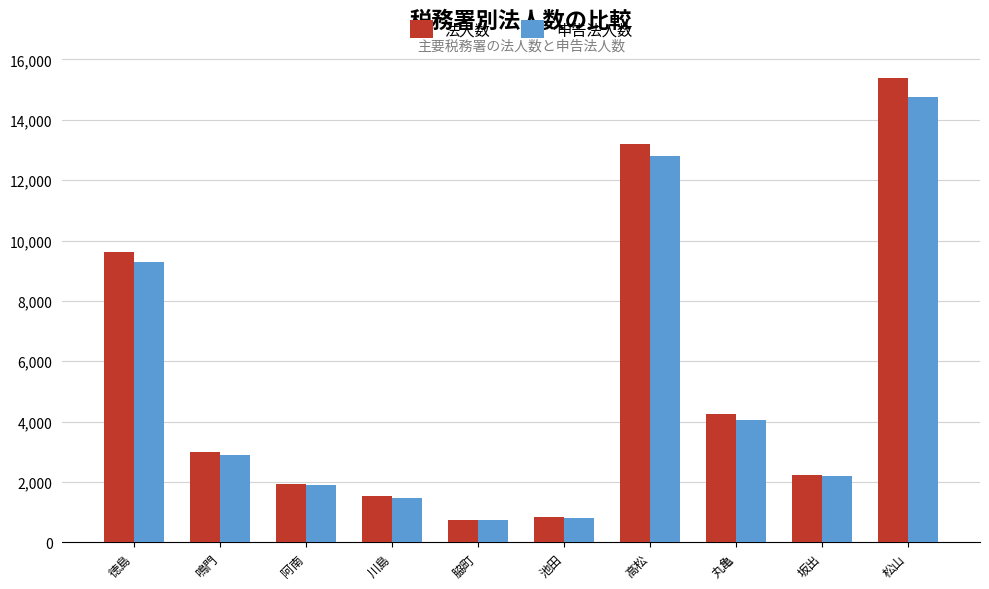

Reading left to right, extract all data points from this chart.

法人数: 徳島=9612	鳴門=2997	阿南=1925	川島=1539	脇町=746	池田=843	高松=13192	丸亀=4243	坂出=2241	松山=15383
申告法人数: 徳島=9275	鳴門=2898	阿南=1908	川島=1479	脇町=730	池田=815	高松=12805	丸亀=4061	坂出=2187	松山=14770